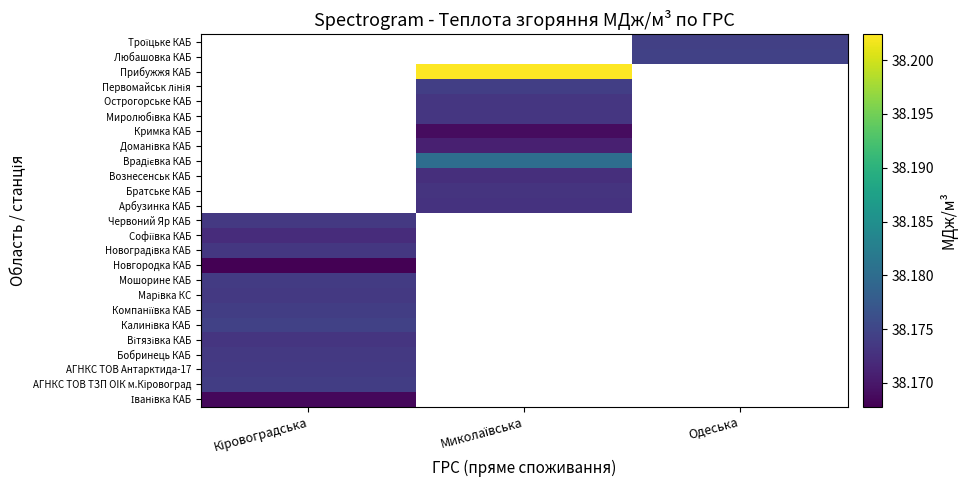

Is the value of Новгородка КАБ at Одеська greater than the value of Доманівка КАБ at Одеська?

No